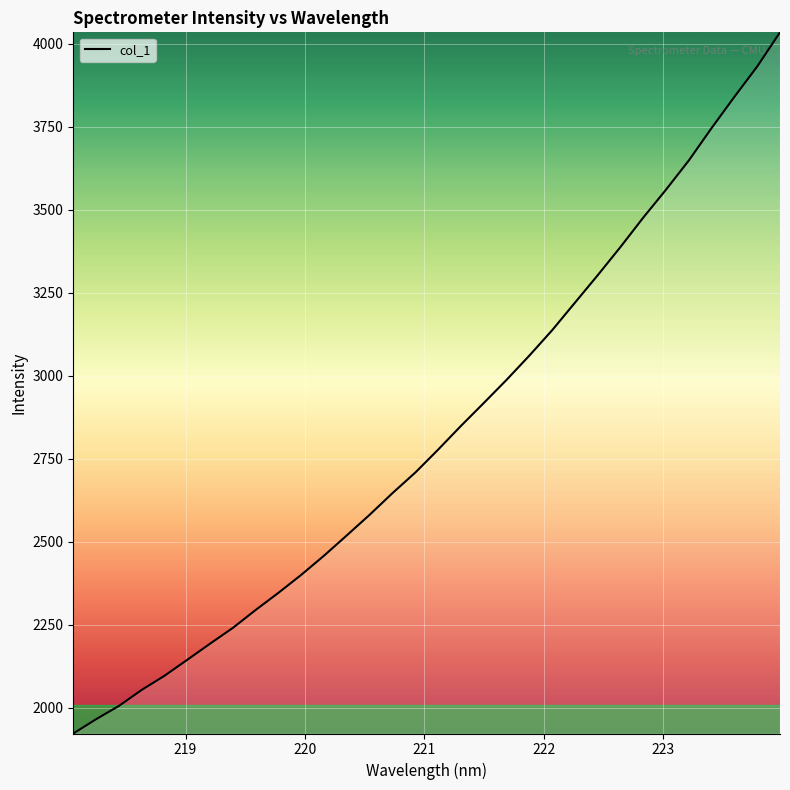

What is the difference between the maximum and minimum values?

2112.9